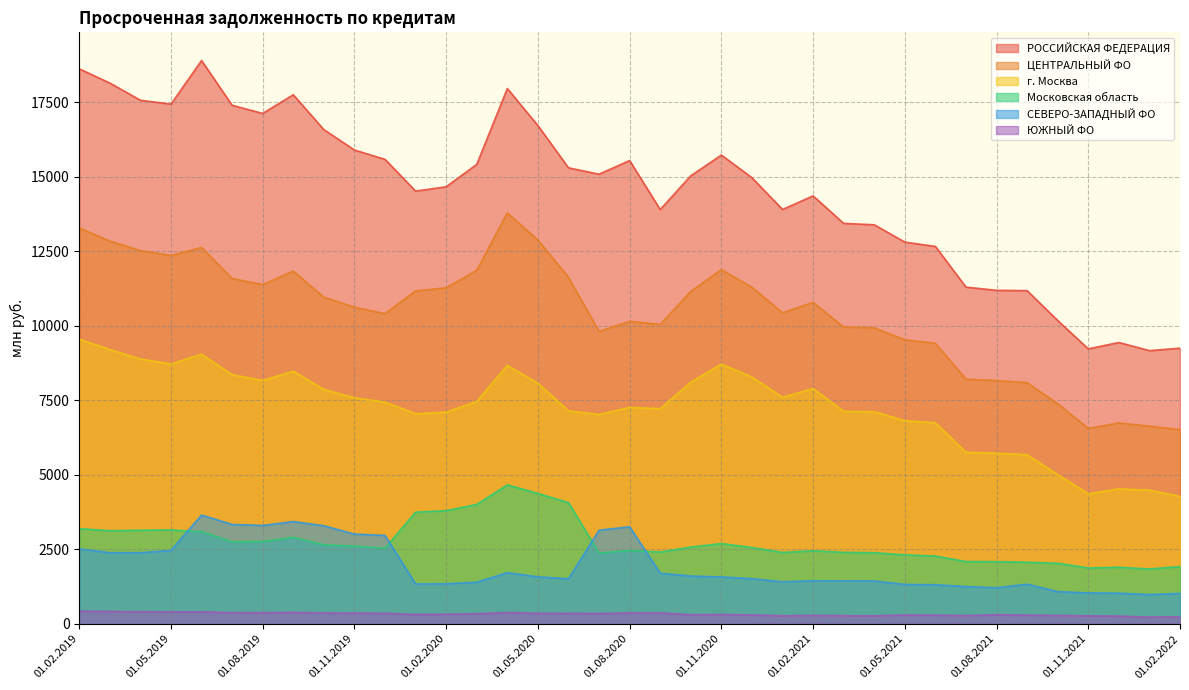

Which category has the lowest value across all series?

01.01.2022